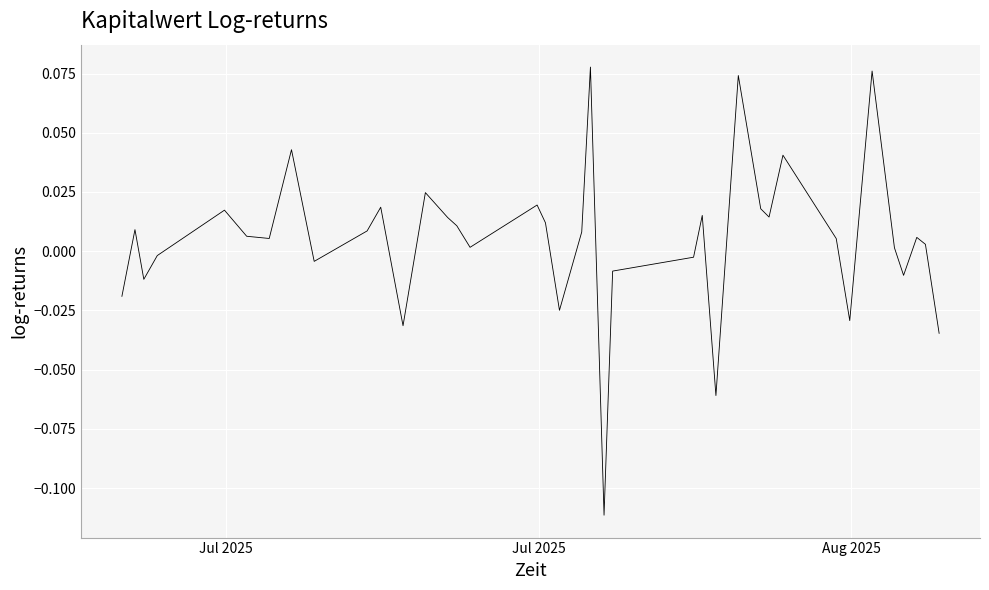

Does the chart display data point markers on the line(s)?

No